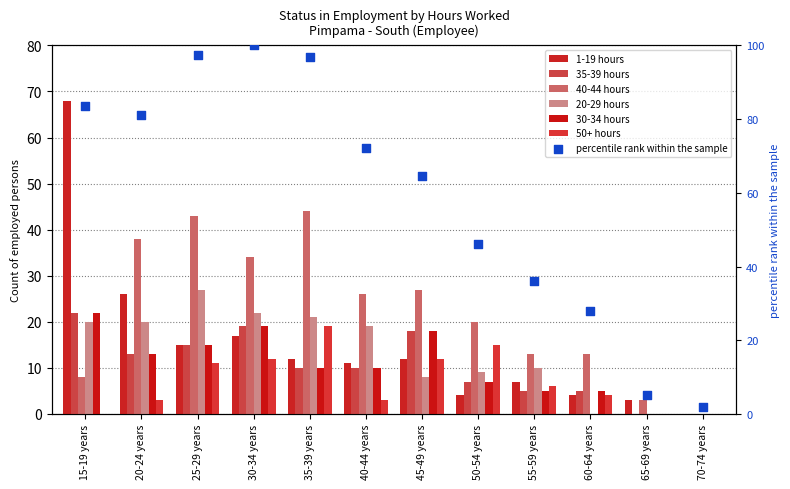

What are all the series names shown in the legend?

1-19 hours, 35-39 hours, 40-44 hours, 20-29 hours, 30-34 hours, 50+ hours